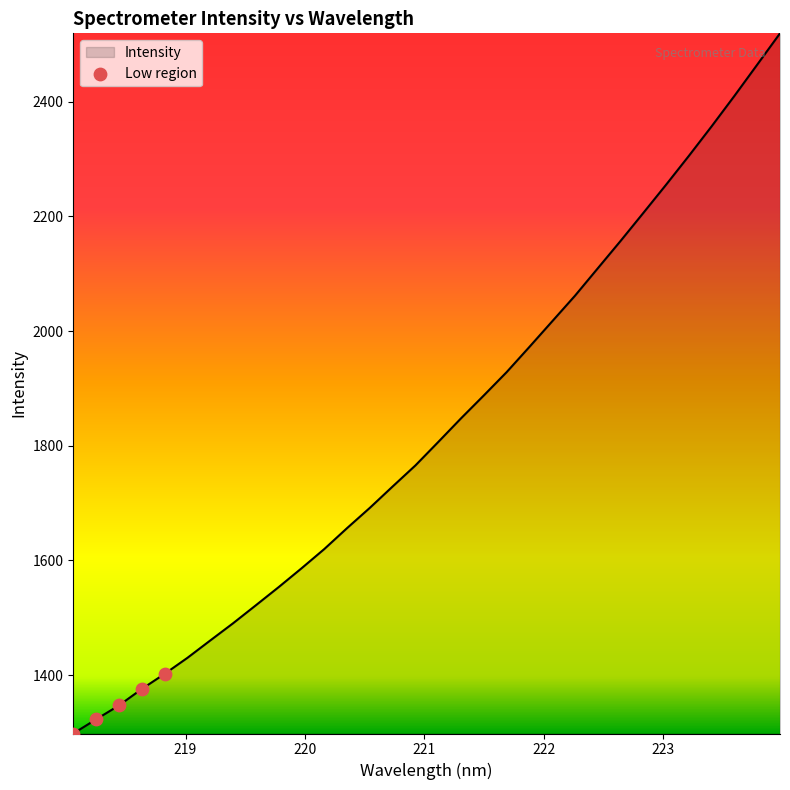

What is the difference between the maximum and minimum values?

1221.2